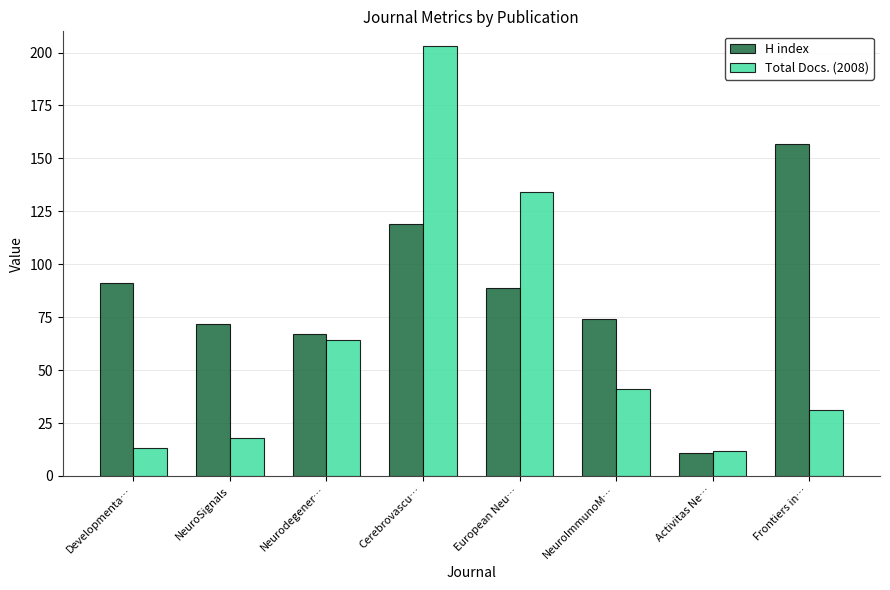

At which label does H index reach its peak?

Frontiers in…